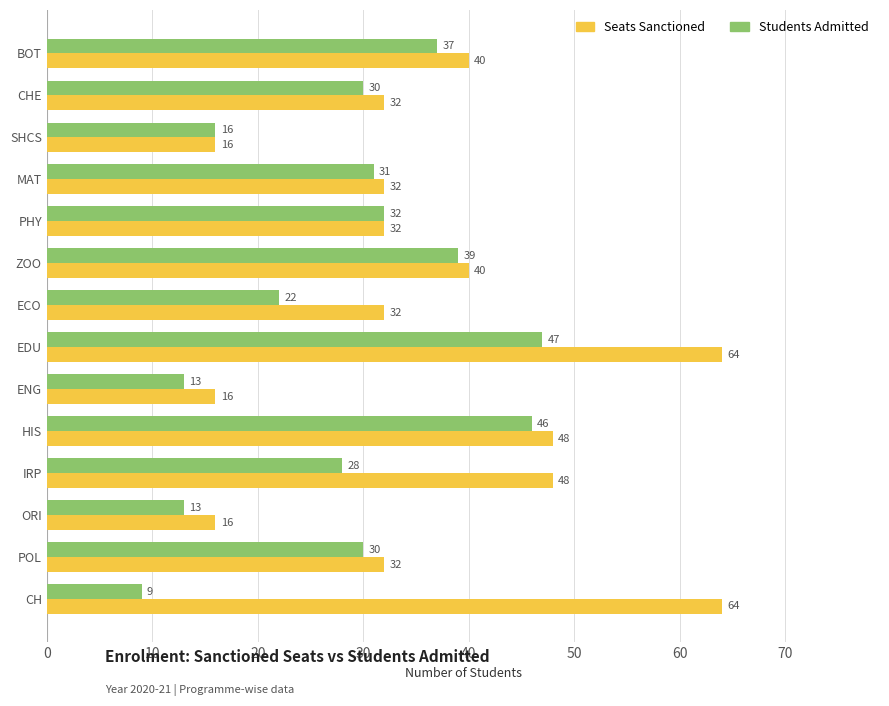

How many categories are shown in the chart?

14